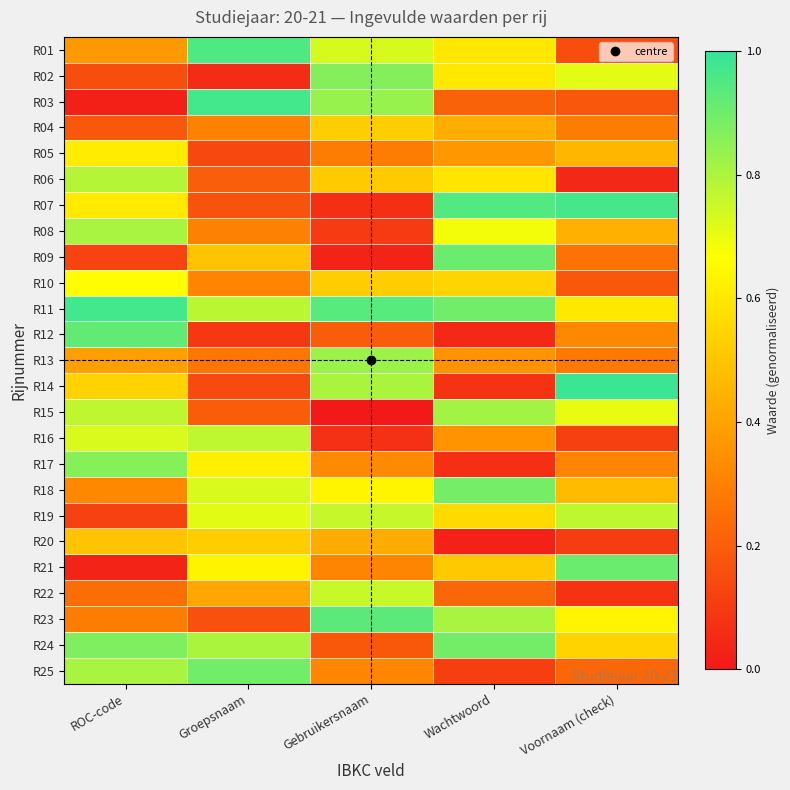

Reading left to right, list all the values displayed in this chart.

R01: ROC-code=0.4	Groepsnaam=1.0	Gebruikersnaam=0.7	Wachtwoord=0.6	Voornaam (check)=0.2
R02: ROC-code=0.2	Groepsnaam=0.1	Gebruikersnaam=0.9	Wachtwoord=0.6	Voornaam (check)=0.7
R03: ROC-code=0.0	Groepsnaam=1.0	Gebruikersnaam=0.8	Wachtwoord=0.2	Voornaam (check)=0.2
R04: ROC-code=0.2	Groepsnaam=0.3	Gebruikersnaam=0.5	Wachtwoord=0.4	Voornaam (check)=0.3
R05: ROC-code=0.6	Groepsnaam=0.1	Gebruikersnaam=0.3	Wachtwoord=0.4	Voornaam (check)=0.5
R06: ROC-code=0.8	Groepsnaam=0.2	Gebruikersnaam=0.5	Wachtwoord=0.6	Voornaam (check)=0.0
R07: ROC-code=0.6	Groepsnaam=0.2	Gebruikersnaam=0.1	Wachtwoord=0.9	Voornaam (check)=1.0
R08: ROC-code=0.8	Groepsnaam=0.3	Gebruikersnaam=0.1	Wachtwoord=0.7	Voornaam (check)=0.4
R09: ROC-code=0.1	Groepsnaam=0.5	Gebruikersnaam=0.0	Wachtwoord=0.9	Voornaam (check)=0.3
R10: ROC-code=0.7	Groepsnaam=0.3	Gebruikersnaam=0.5	Wachtwoord=0.5	Voornaam (check)=0.2
R11: ROC-code=1.0	Groepsnaam=0.8	Gebruikersnaam=0.9	Wachtwoord=0.9	Voornaam (check)=0.6
R12: ROC-code=0.9	Groepsnaam=0.1	Gebruikersnaam=0.2	Wachtwoord=0.0	Voornaam (check)=0.3
R13: ROC-code=0.4	Groepsnaam=0.3	Gebruikersnaam=0.8	Wachtwoord=0.4	Voornaam (check)=0.3
R14: ROC-code=0.5	Groepsnaam=0.1	Gebruikersnaam=0.8	Wachtwoord=0.1	Voornaam (check)=1.0
R15: ROC-code=0.8	Groepsnaam=0.2	Gebruikersnaam=0.0	Wachtwoord=0.8	Voornaam (check)=0.7
R16: ROC-code=0.7	Groepsnaam=0.8	Gebruikersnaam=0.1	Wachtwoord=0.4	Voornaam (check)=0.1
R17: ROC-code=0.9	Groepsnaam=0.6	Gebruikersnaam=0.3	Wachtwoord=0.1	Voornaam (check)=0.3
R18: ROC-code=0.3	Groepsnaam=0.7	Gebruikersnaam=0.6	Wachtwoord=0.9	Voornaam (check)=0.5
R19: ROC-code=0.1	Groepsnaam=0.7	Gebruikersnaam=0.8	Wachtwoord=0.6	Voornaam (check)=0.8
R20: ROC-code=0.5	Groepsnaam=0.5	Gebruikersnaam=0.4	Wachtwoord=0.0	Voornaam (check)=0.1
R21: ROC-code=0.0	Groepsnaam=0.6	Gebruikersnaam=0.3	Wachtwoord=0.5	Voornaam (check)=0.9
R22: ROC-code=0.2	Groepsnaam=0.4	Gebruikersnaam=0.8	Wachtwoord=0.2	Voornaam (check)=0.1
R23: ROC-code=0.3	Groepsnaam=0.2	Gebruikersnaam=0.9	Wachtwoord=0.8	Voornaam (check)=0.6
R24: ROC-code=0.9	Groepsnaam=0.8	Gebruikersnaam=0.2	Wachtwoord=0.9	Voornaam (check)=0.5
R25: ROC-code=0.8	Groepsnaam=0.9	Gebruikersnaam=0.3	Wachtwoord=0.1	Voornaam (check)=0.2